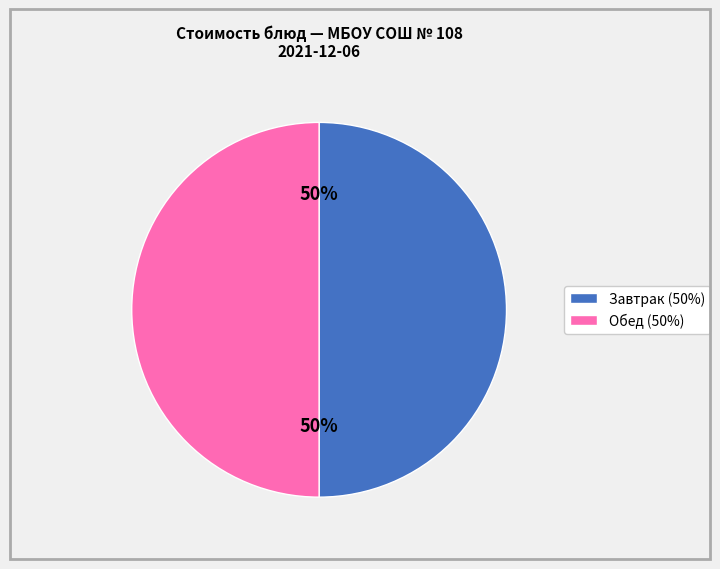

To the nearest percent, what is the average slice percentage?

50%